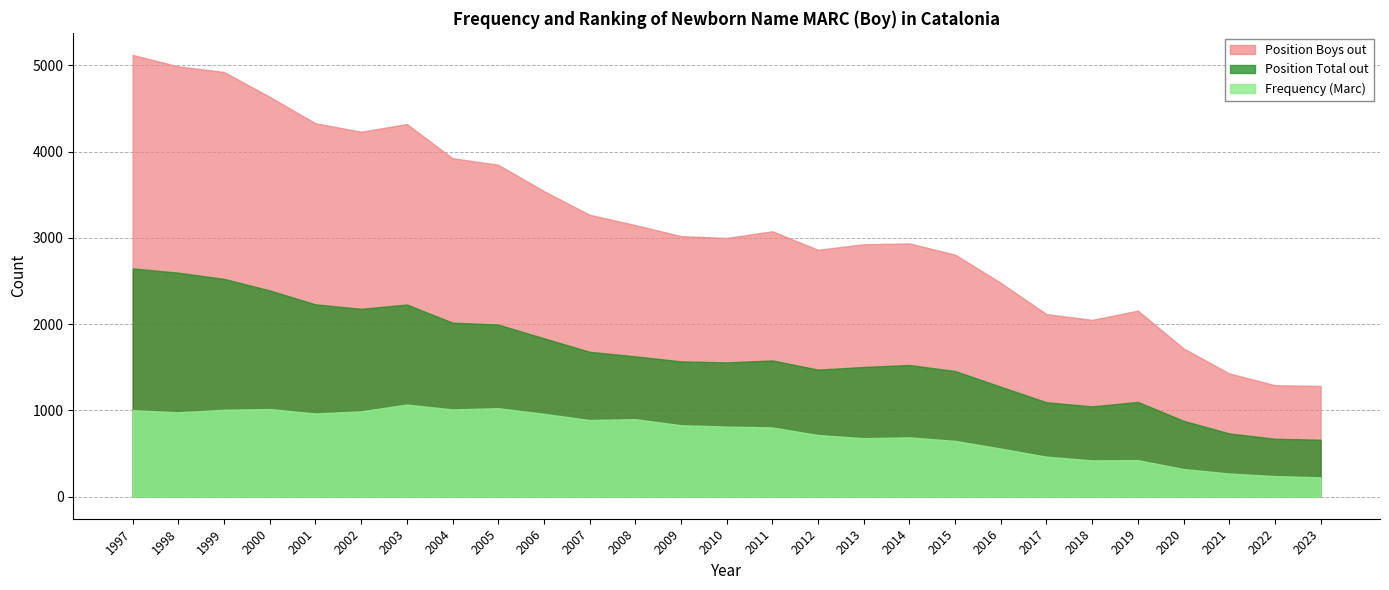

At which label does Frequency (Marc) first exceed 812?

1997